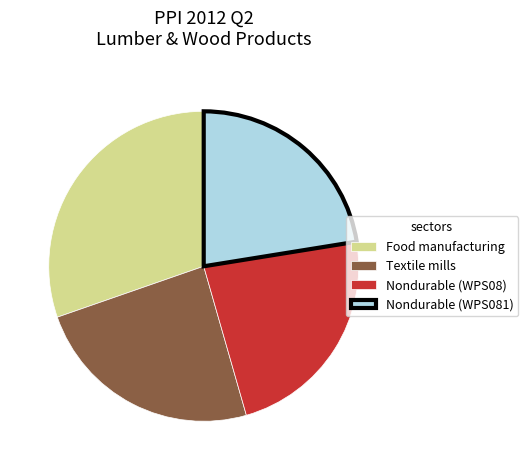

Between Food manufacturing and Nondurable (WPS081), which is larger?

Food manufacturing